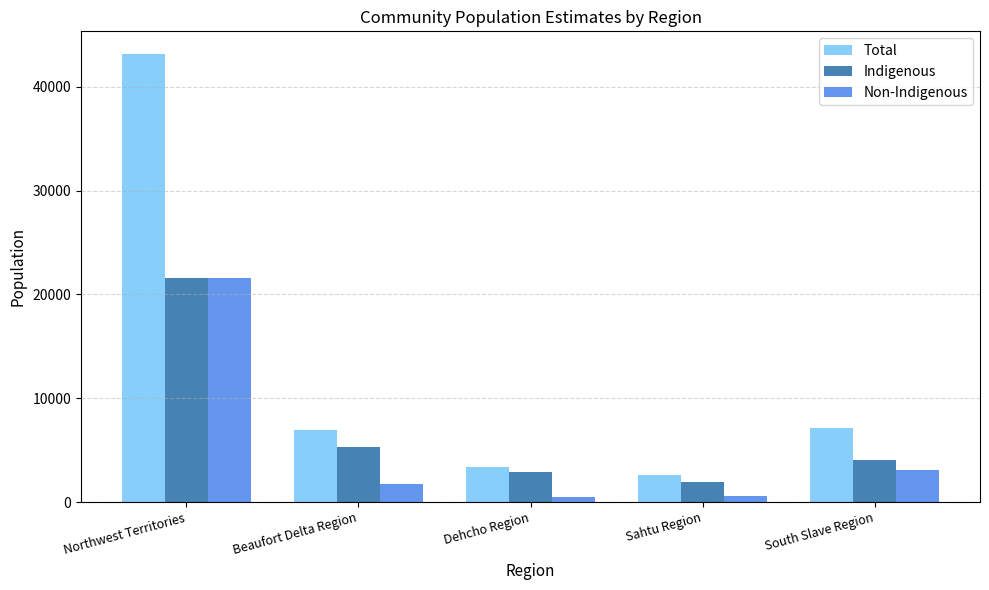

How many data points does each series have?

5